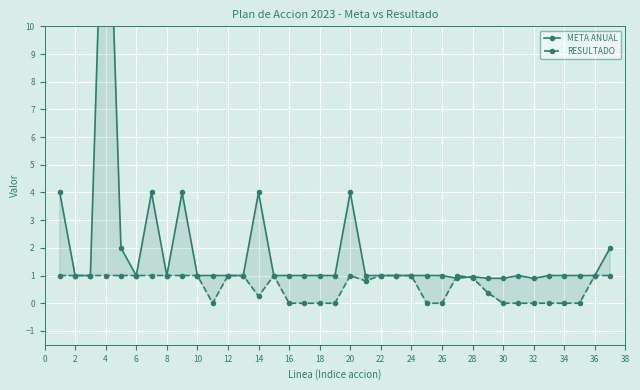

What is the label of the 34th point from the right?

4